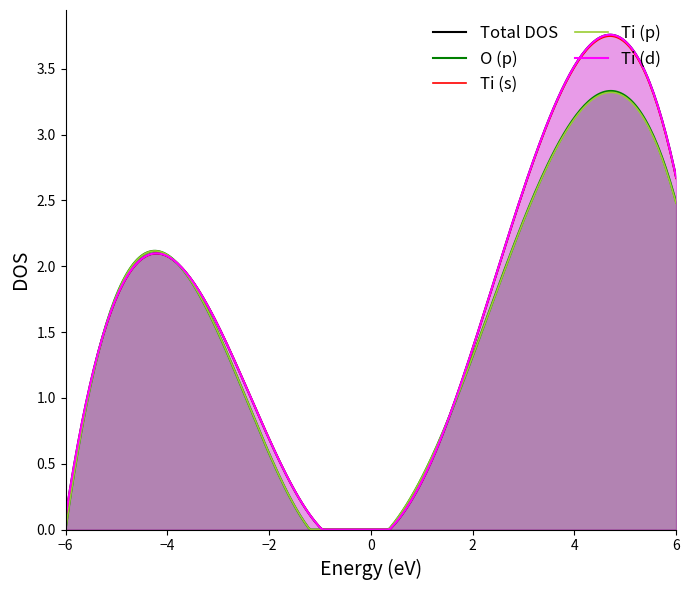

The Total DOS series shows 3.0 at строительные работы. True or false?

False